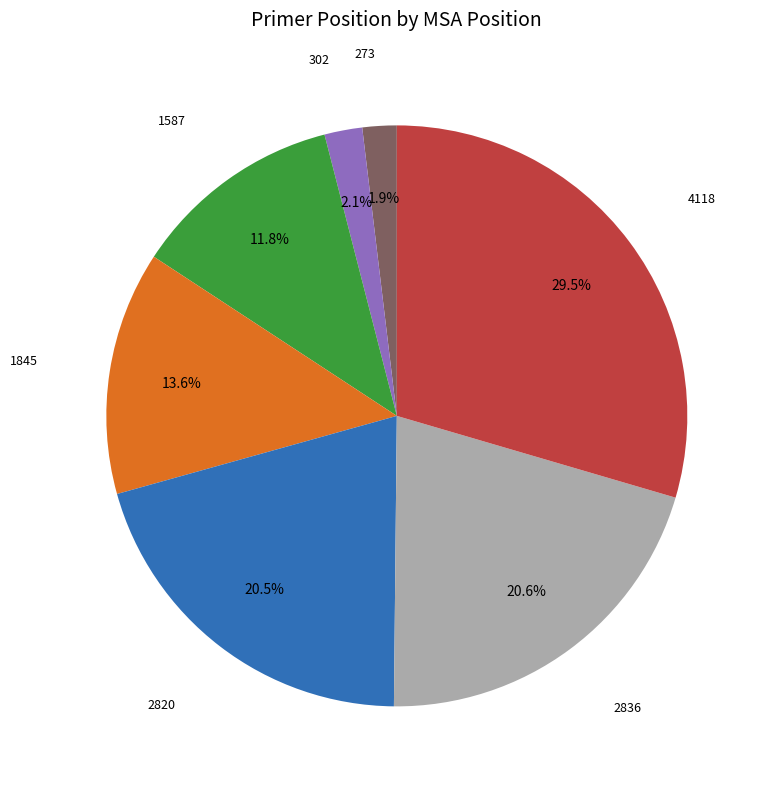

Does any single category account for the majority?

No